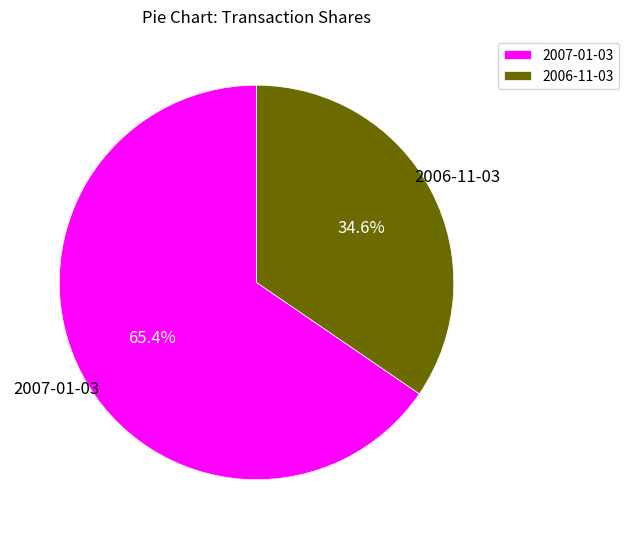

To the nearest percent, what is the difference between the largest and smallest slice percentages?

31%